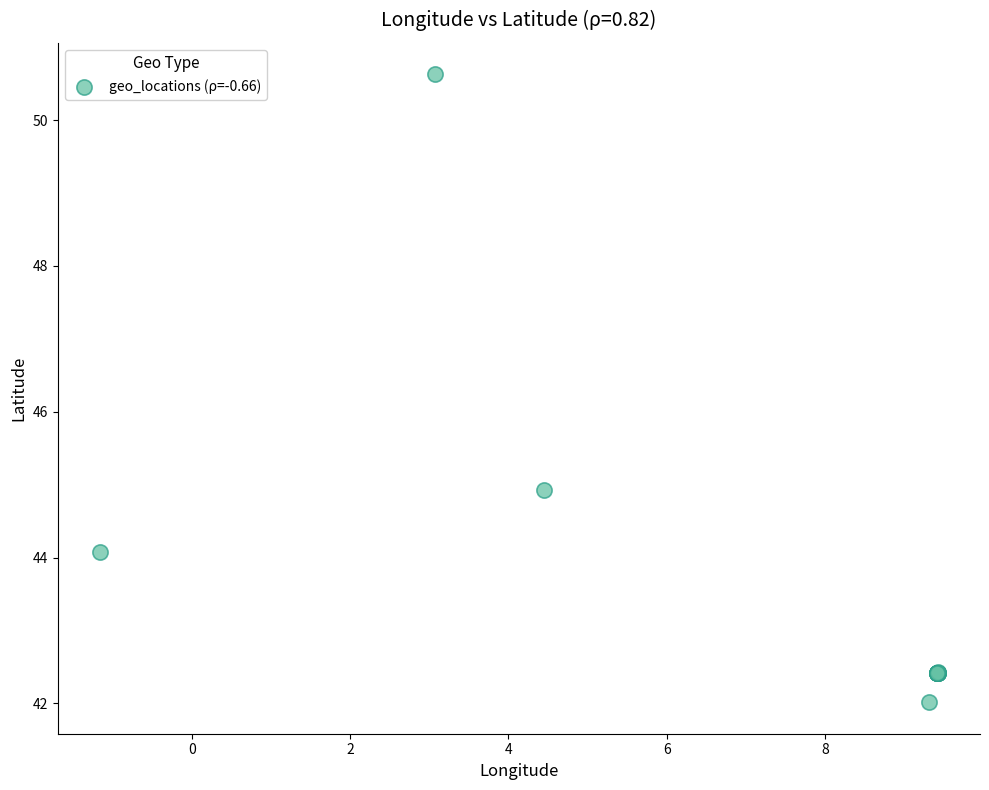

What Y value in the scatter plot is closest to 46?

44.9